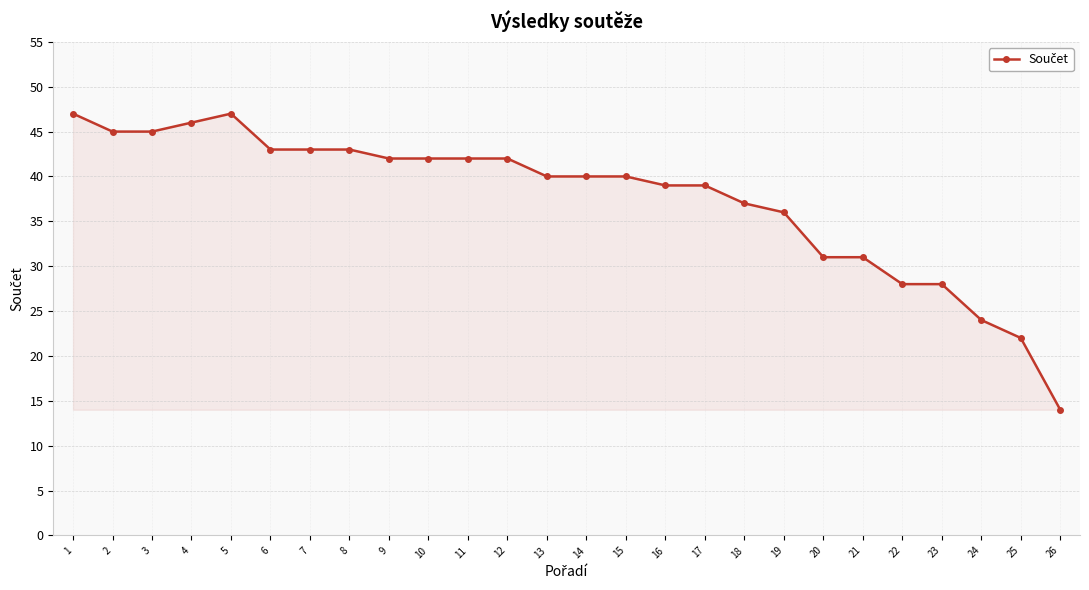

What is the average value?

38